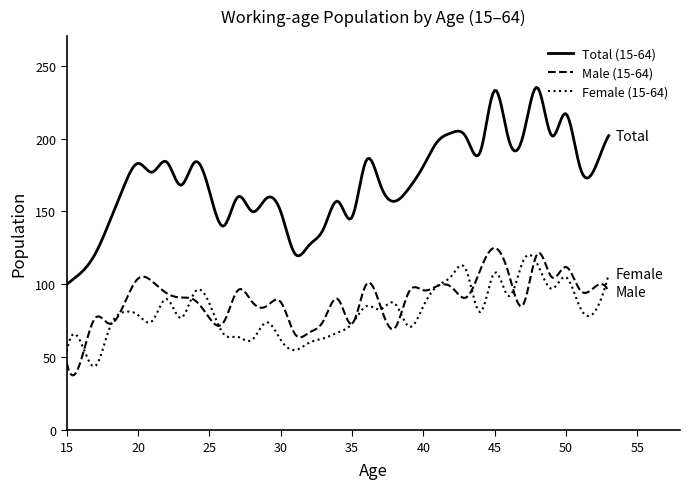

True or false: Total (15-64) and Male (15-64) cross at least once.

False